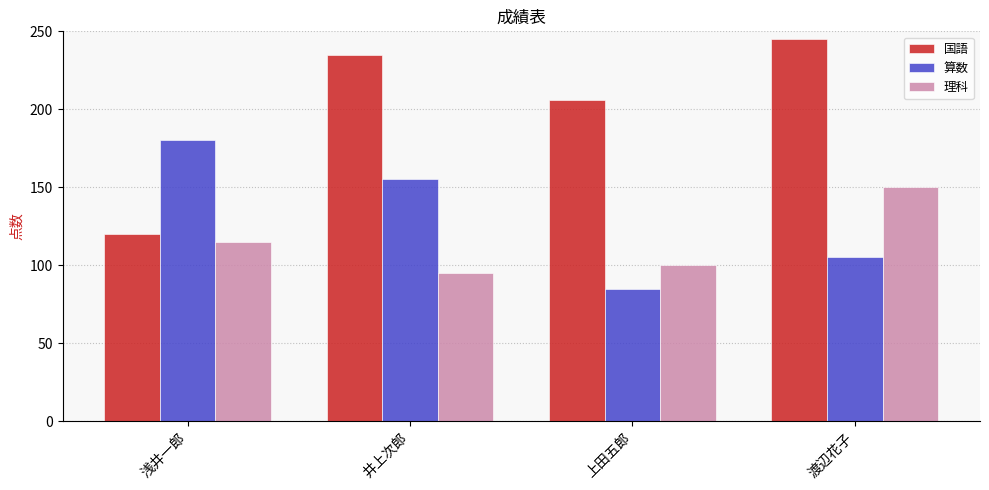

Rank the series by their average value, from lowest to highest.

理科, 算数, 国語